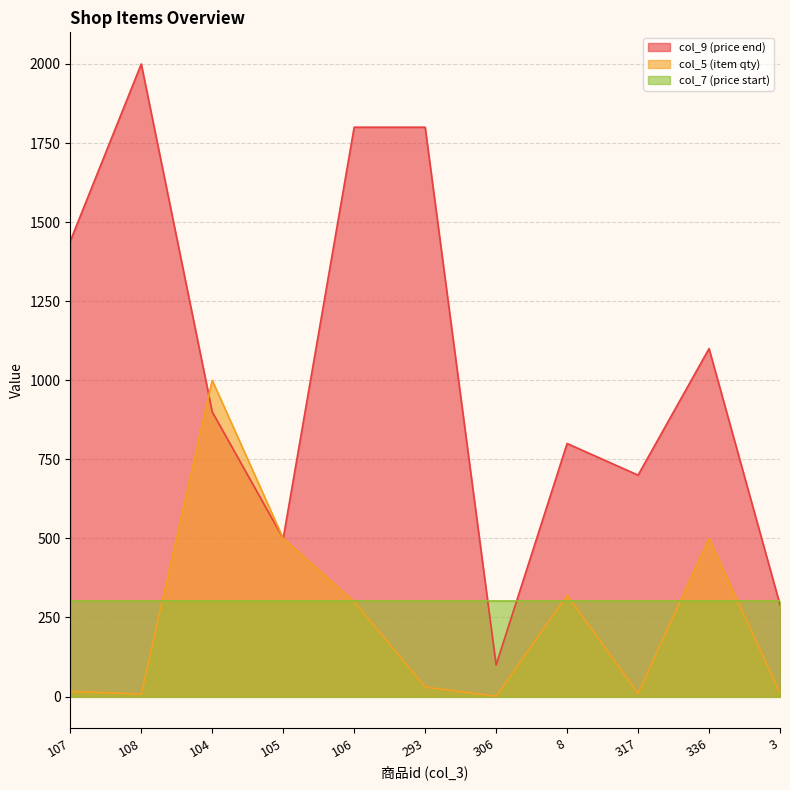

In col_9 (price end), how many points are higher than both neighbors (excluding endpoints)?

3